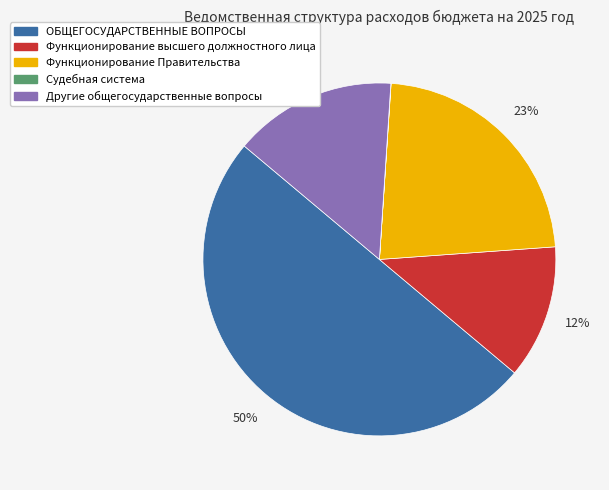

What is the largest slice in the pie chart?

ОБЩЕГОСУДАРСТВЕННЫЕ ВОПРОСЫ